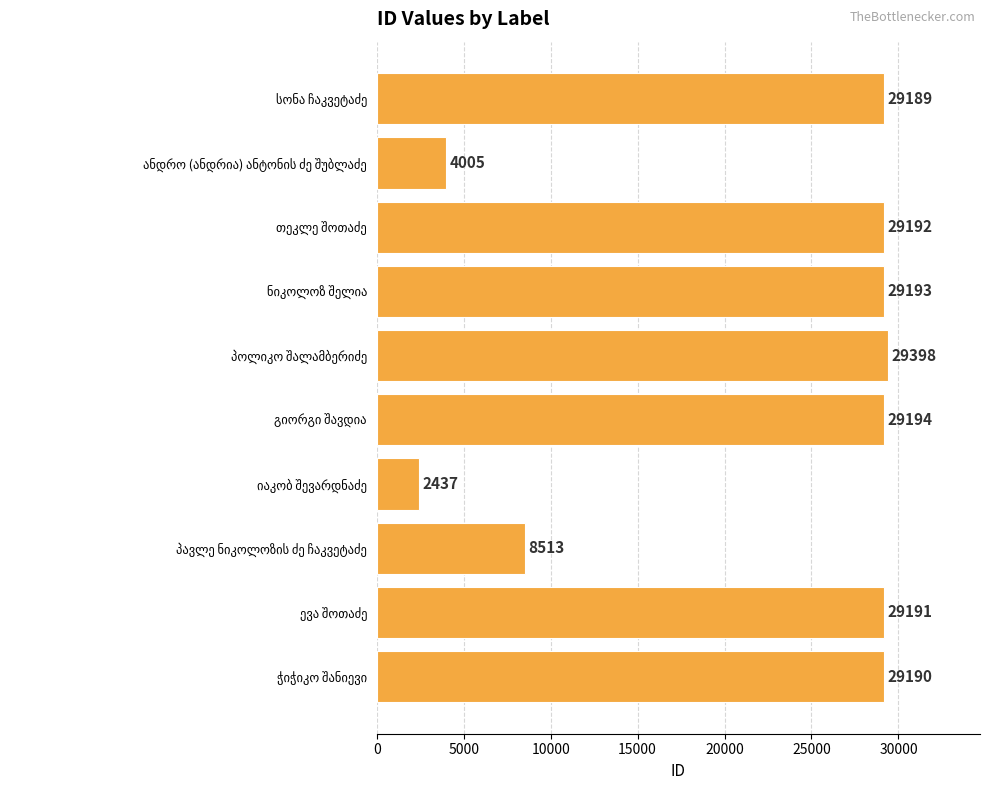

What is the maximum value shown in the chart?

29398